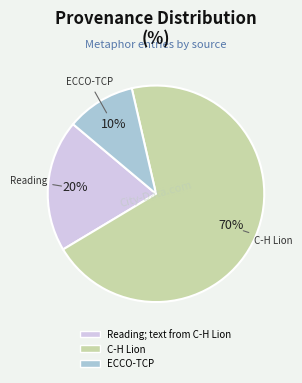

To the nearest percent, what is the average slice percentage?

33%